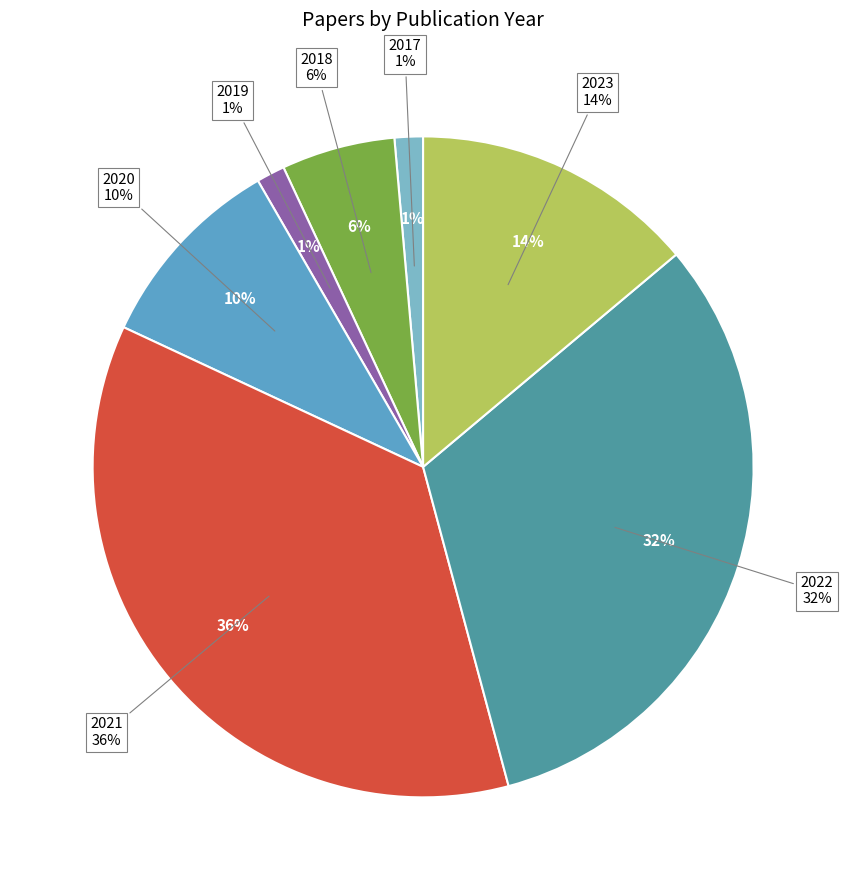

Rank the categories by value from highest to lowest.

2021, 2022, 2023, 2020, 2018, 2017, 2019